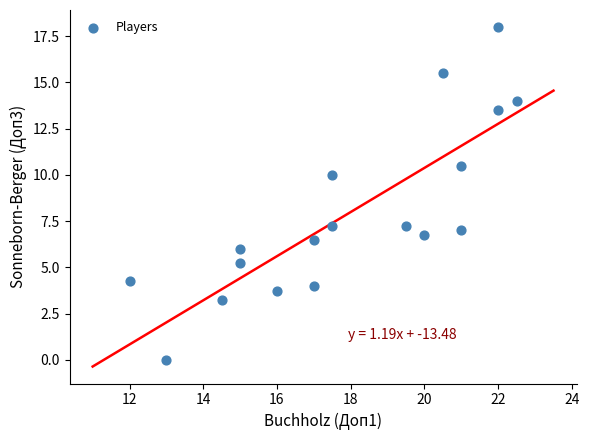

What Y value in the scatter plot is closest to 9?

10.0